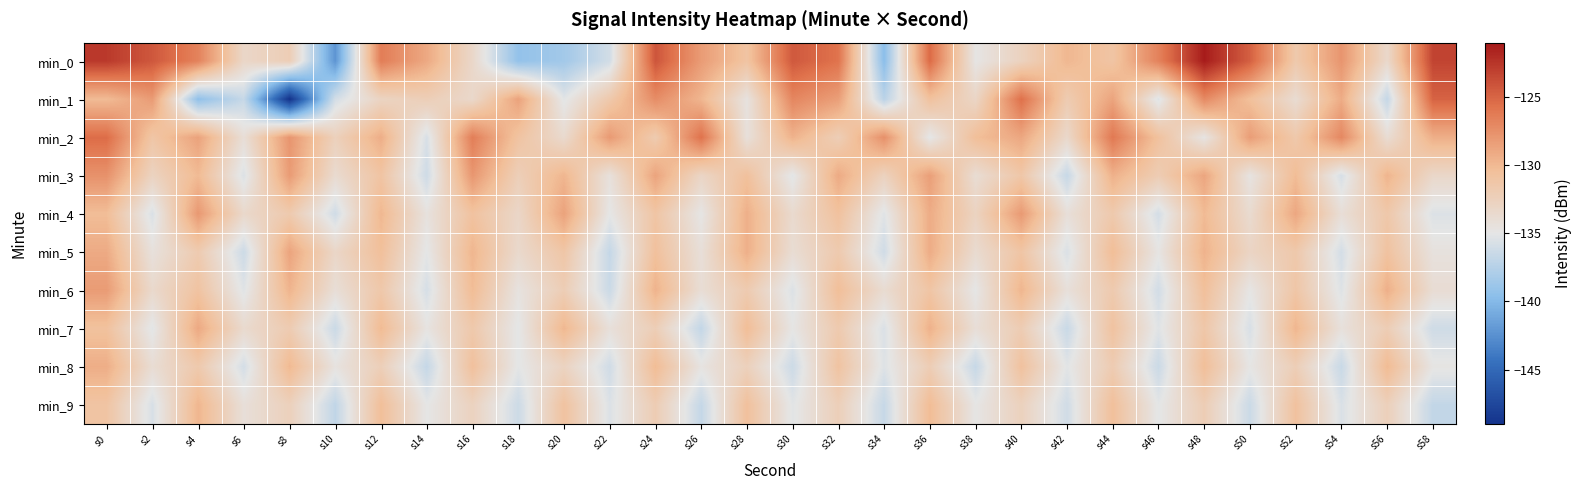

Which series has the largest range (max minus min)?

min_1